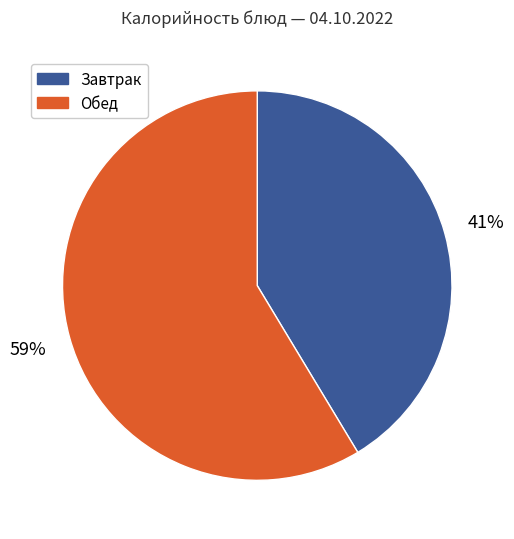

To the nearest percent, what is the average slice percentage?

50%